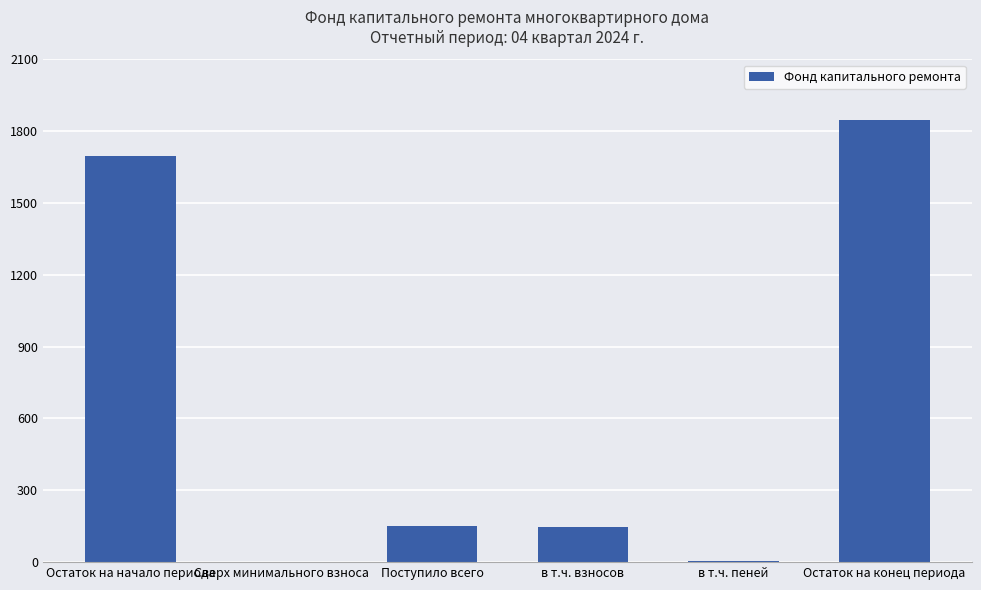

Is it true that the value at Сверх минимального взноса is 0.0?

True